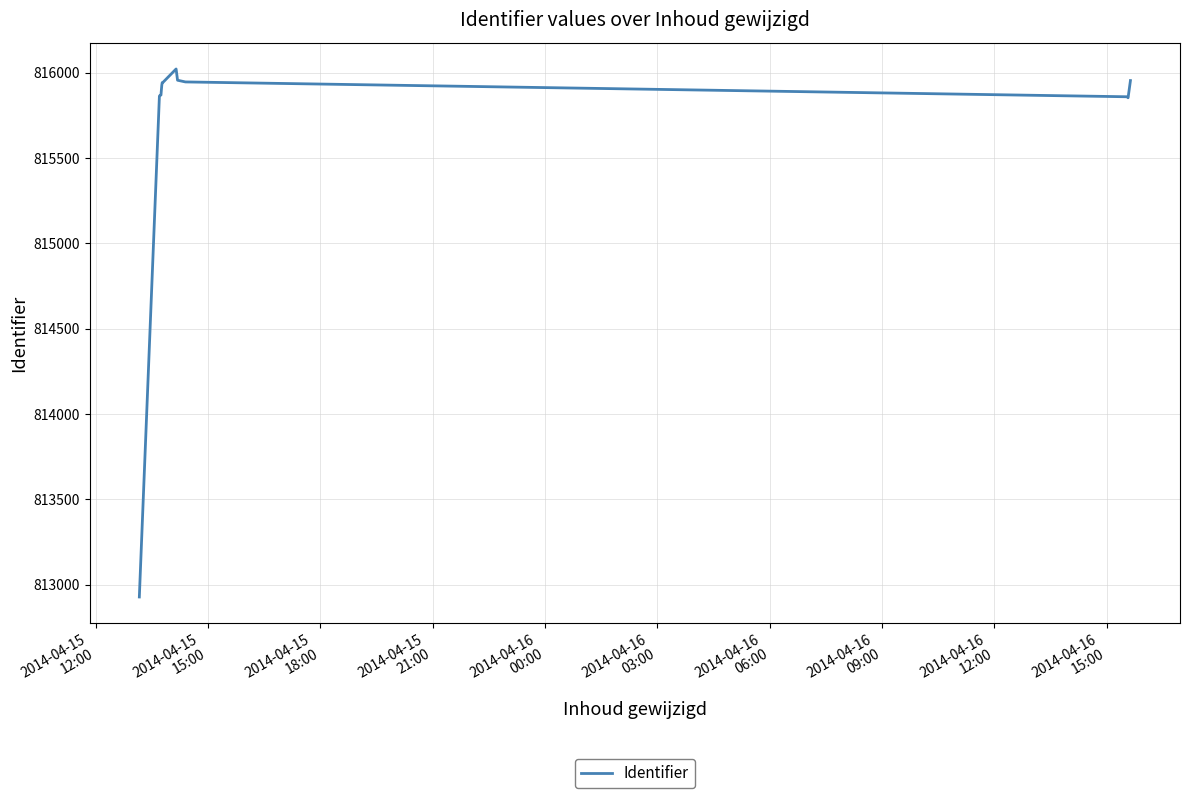

What is the difference between the maximum and minimum values?

3096